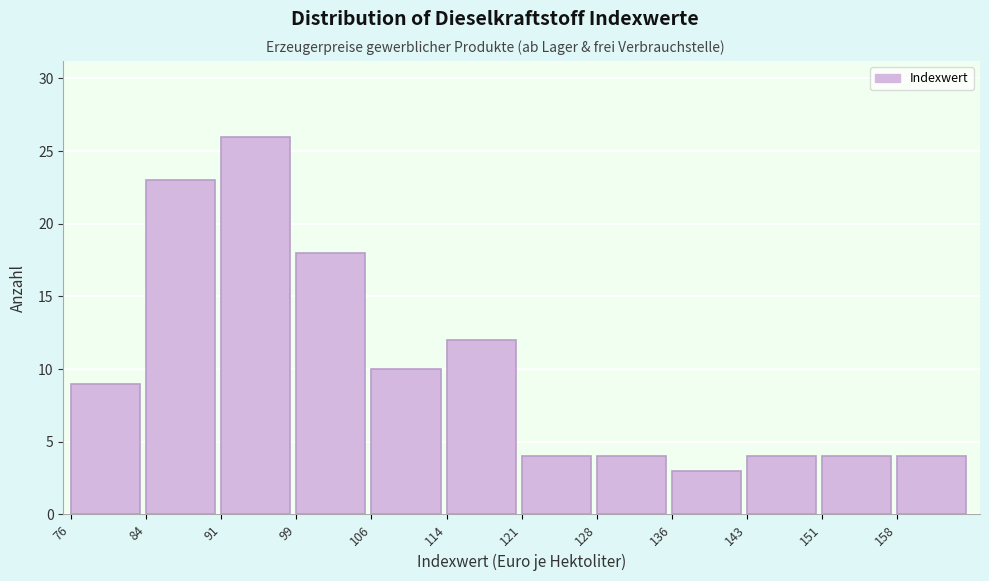

Reading left to right, list every bar in this chart as the range it spans on the x-axis followed by its height. Neither the bar edges nor the heights are printed on the chart, so give them approximately, as read against the axes.

76 to 84: 9
84 to 91: 23
91 to 99: 26
99 to 106: 18
106 to 114: 10
114 to 121: 12
121 to 128: 4
128 to 136: 4
136 to 143: 3
143 to 151: 4
151 to 158: 4
158 to 165: 4